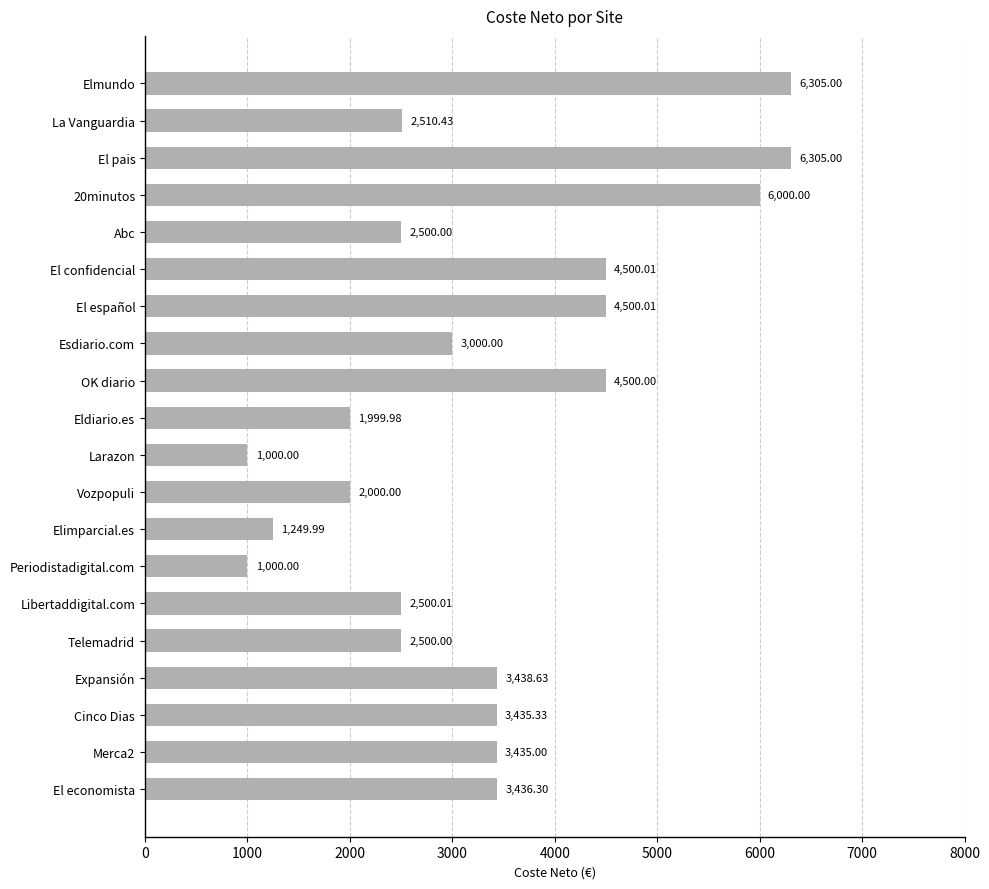

Between Libertaddigital.com and El confidencial, which is larger?

El confidencial